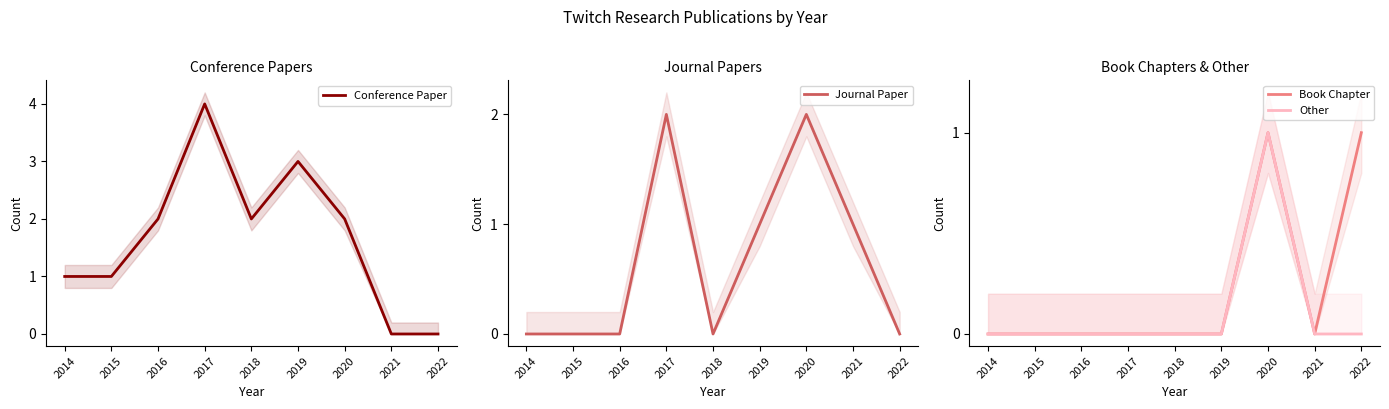

List the labels in order of Book Chapter value, largest first.

2020, 2022, 2014, 2015, 2016, 2017, 2018, 2019, 2021